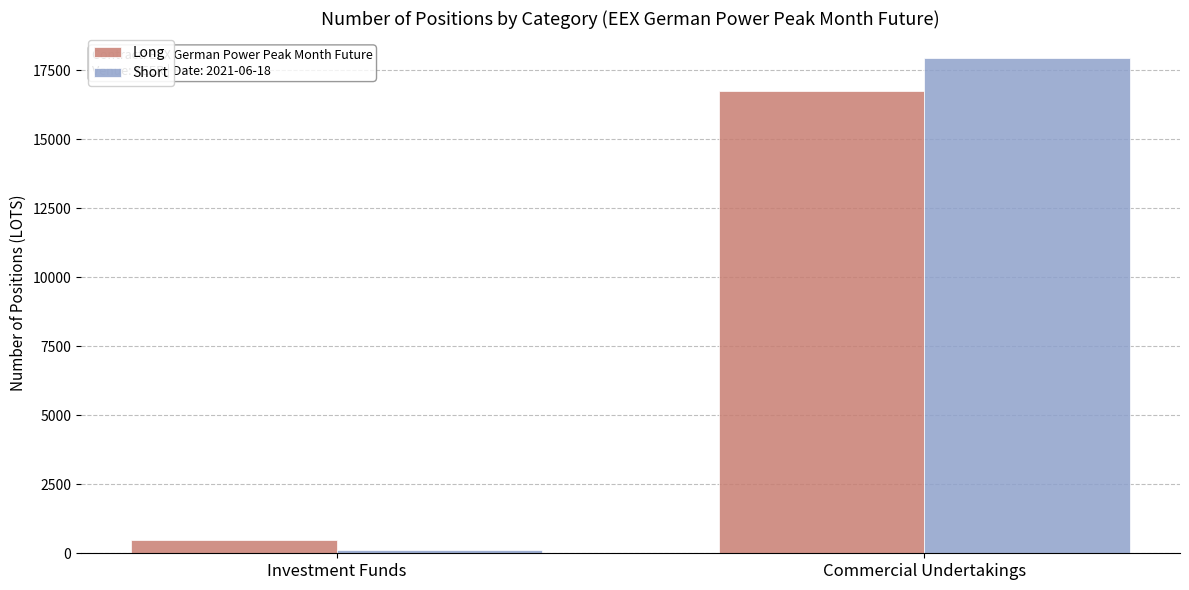

At which label does Long reach its minimum?

Investment Funds